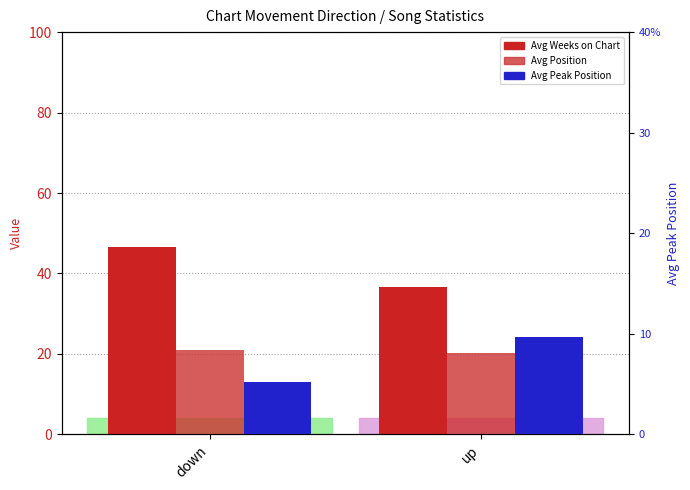

Which category has the lowest value across all series?

down